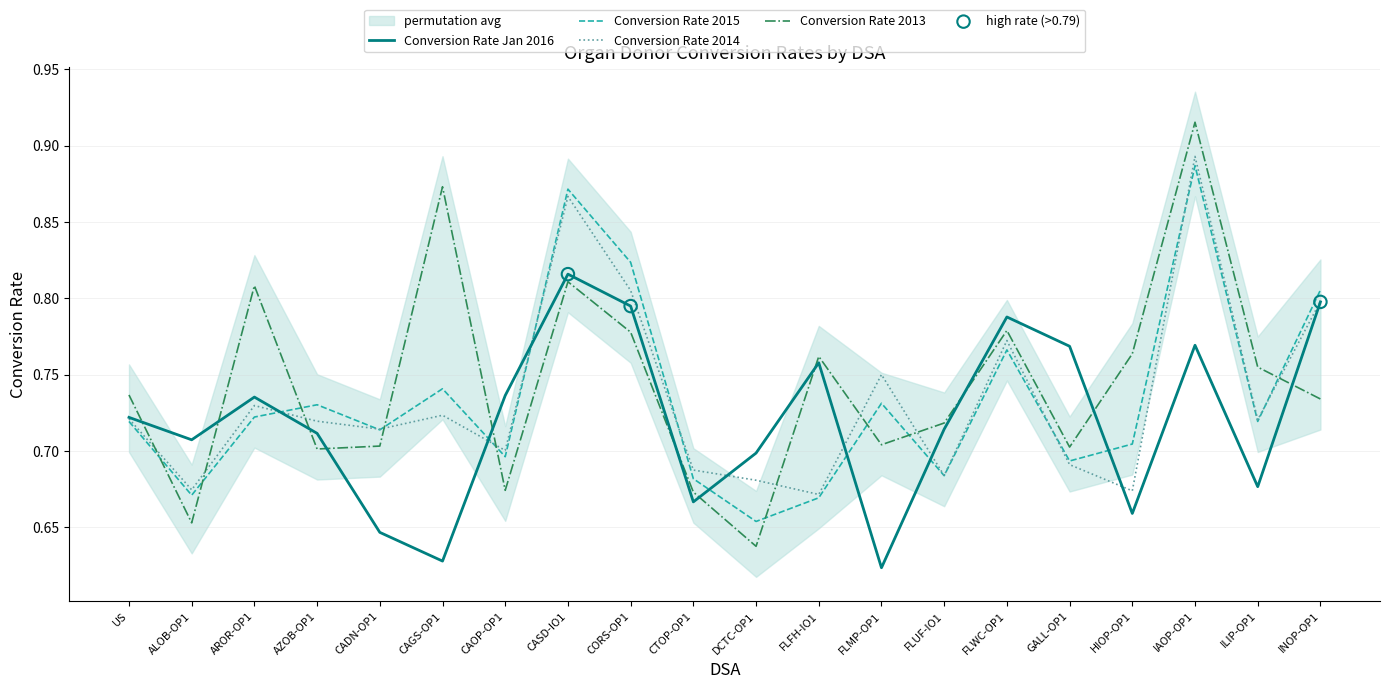

At how many categories does at least one series exceed 0?

20